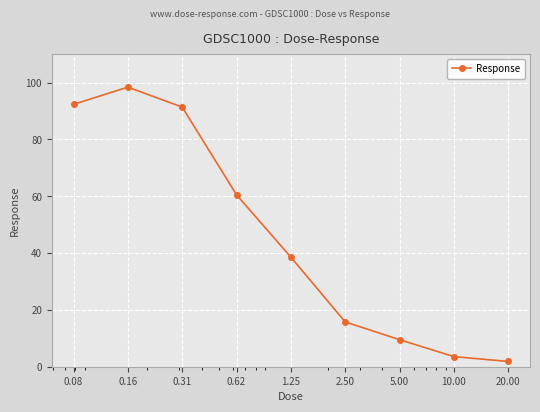

Count the number of categories in the chart.

9